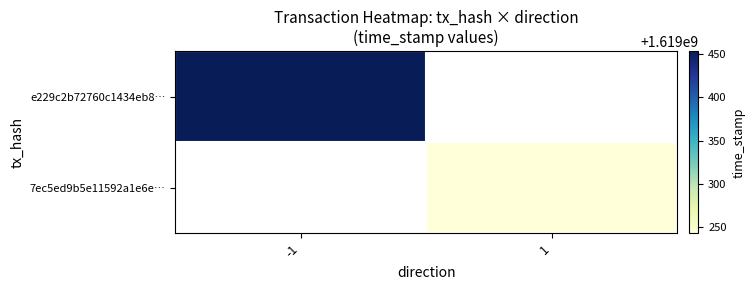

What is the sum of the 7ec5ed9b5e11592a1e6e0f3fd9b11f1134303b1 values at 0 and 1?

1619000244